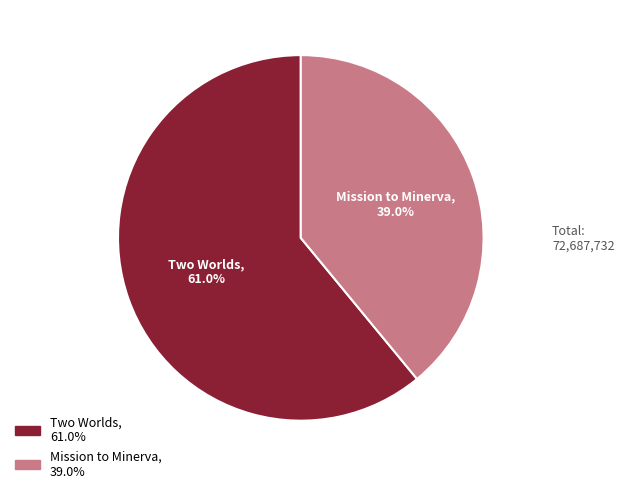

To the nearest percent, what is the combined percentage of Two Worlds and Mission to Minerva?

100%